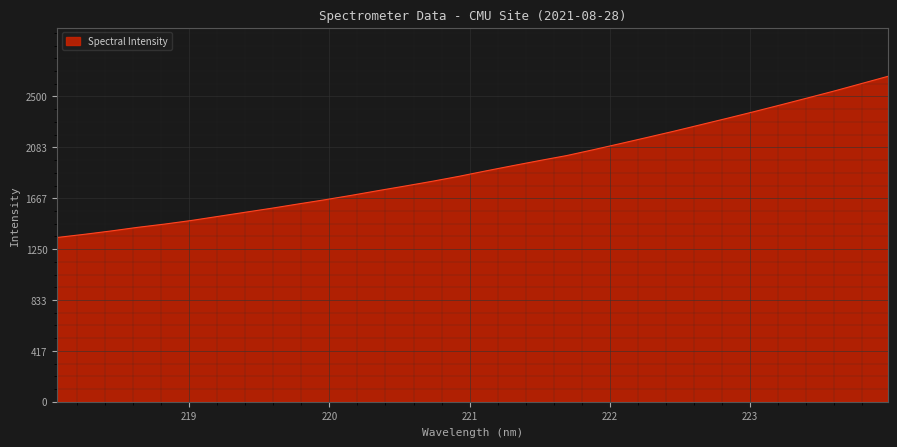

What is the greatest value displayed?

2664.8